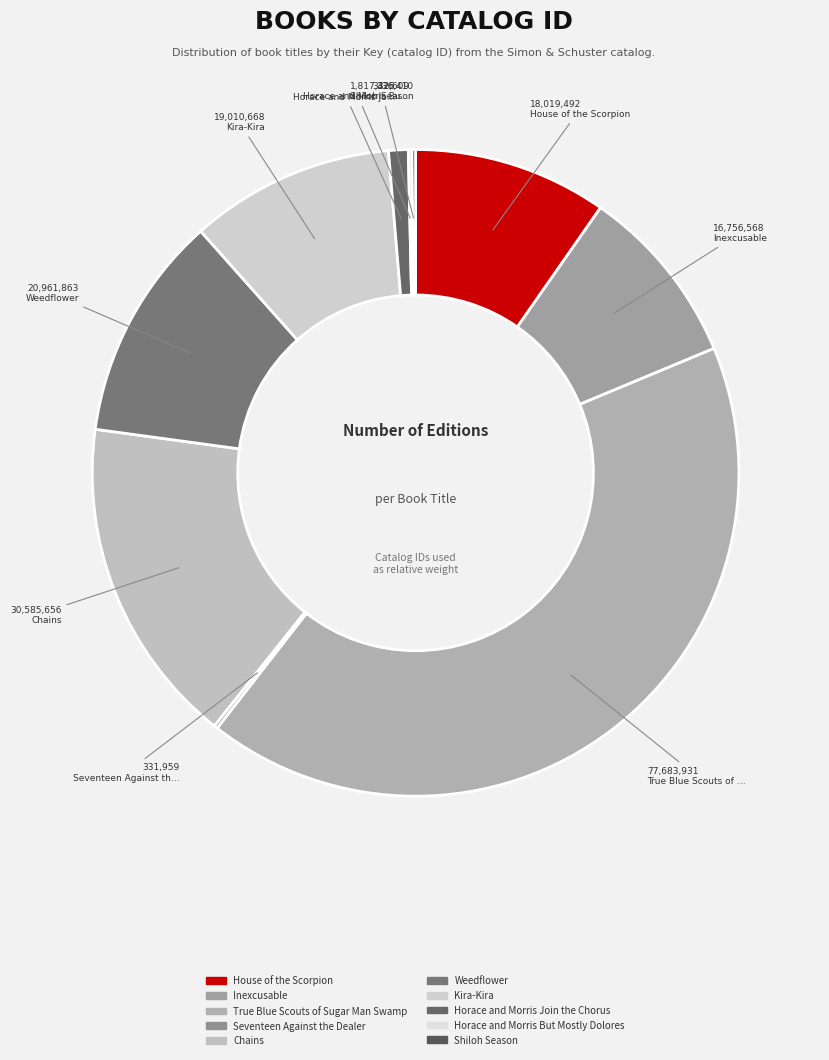

Is there a majority slice in this chart?

No